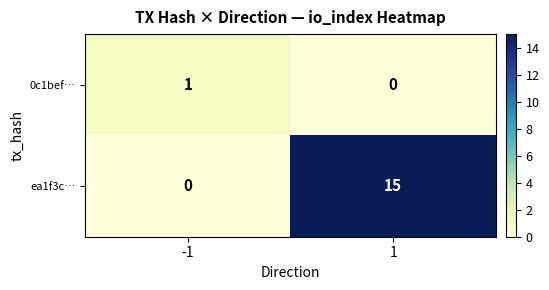

What is the greatest value displayed?

15